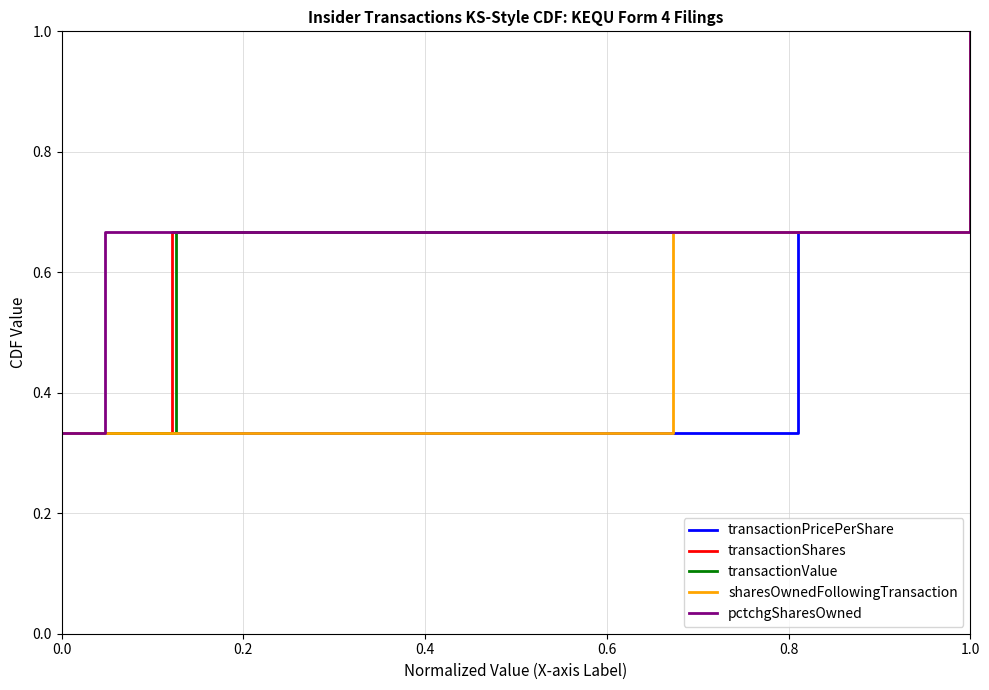

What is the value of the transactionPricePerShare point at the 2nd from the left?

0.7